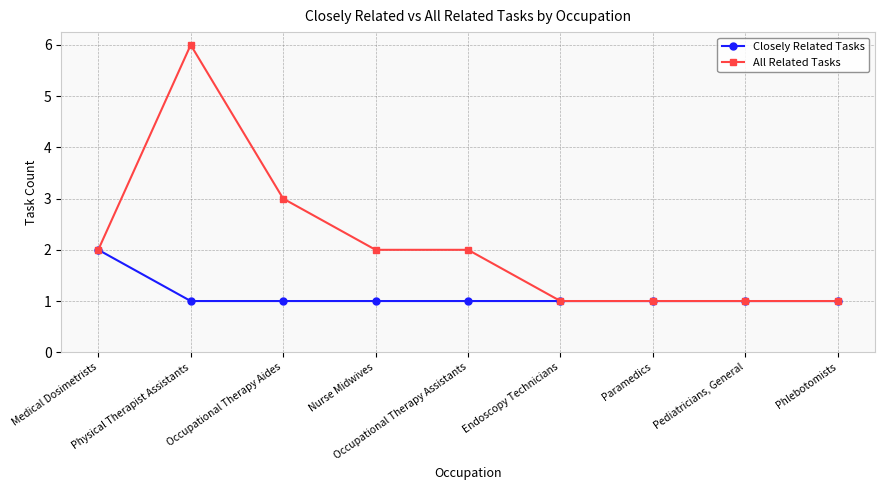

Where is the first local maximum for All Related Tasks?

Physical Therapist Assistants